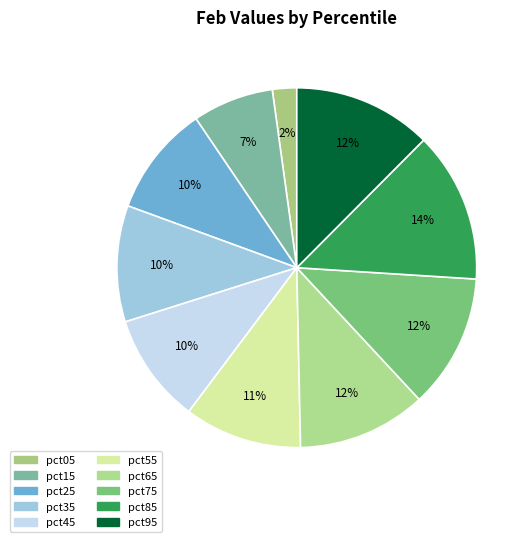

How many slices are in this pie chart?

10